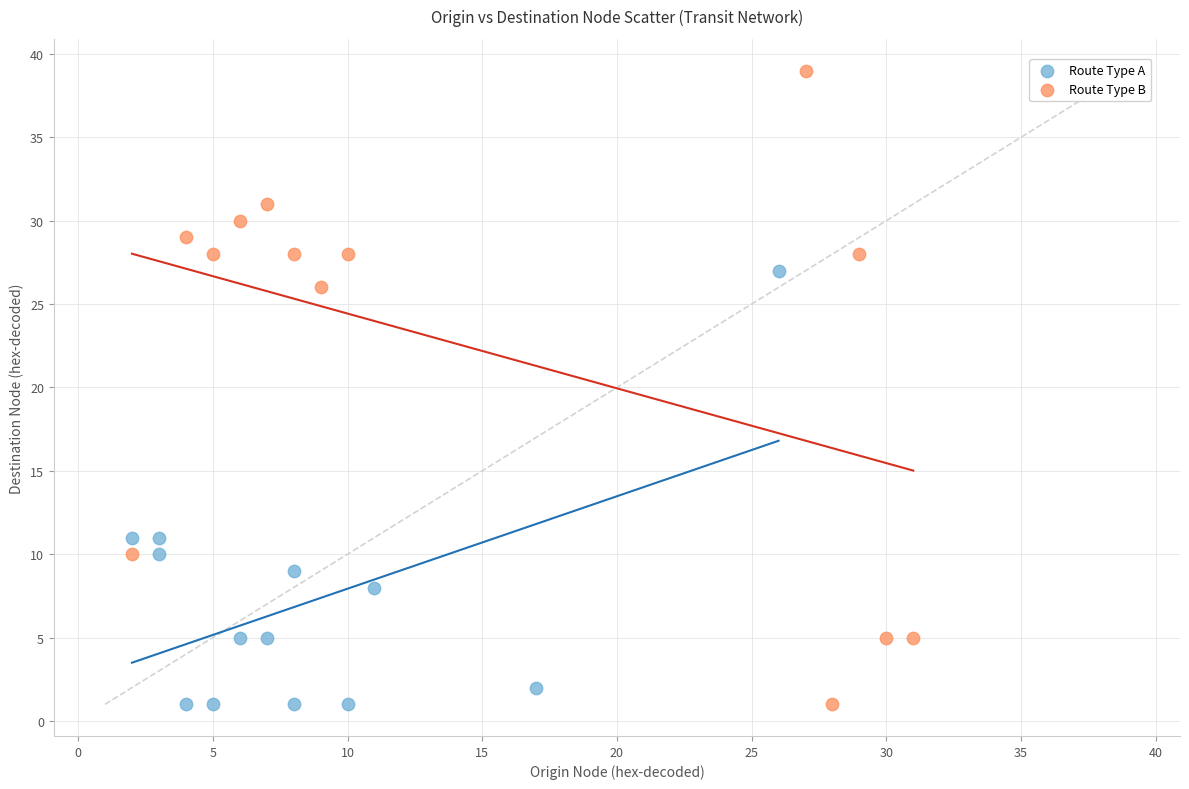

Which series has the widest spread of Y values?

Route Type B